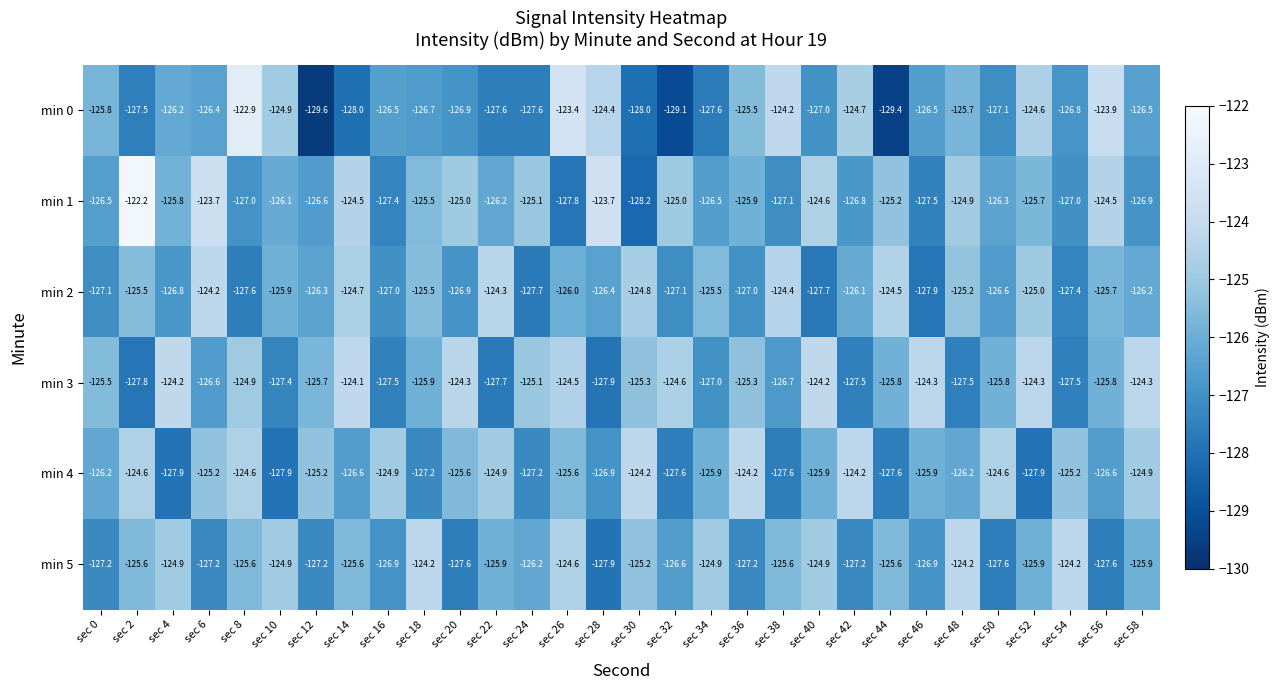

Which category has the highest value across all series?

sec 2